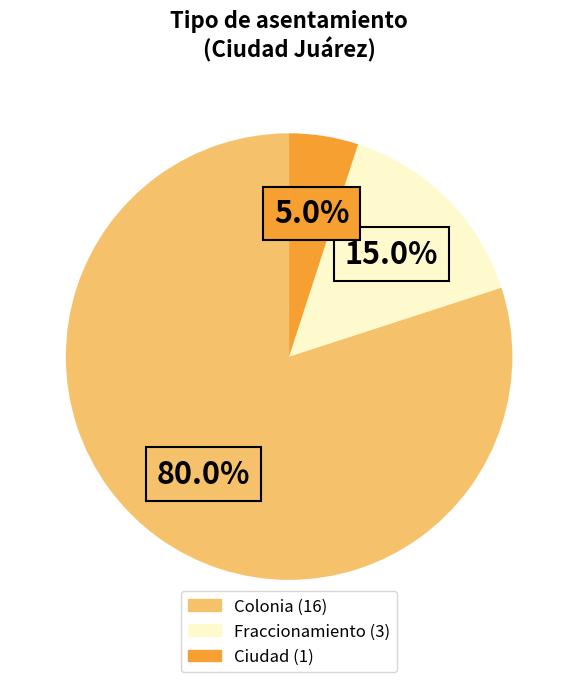

Does any single category account for the majority?

Yes